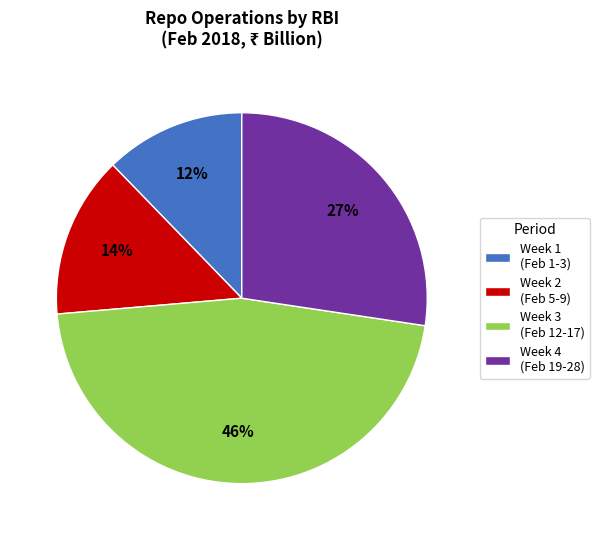

To the nearest percent, what portion does Week 3 (Feb 12-17) represent?

46%